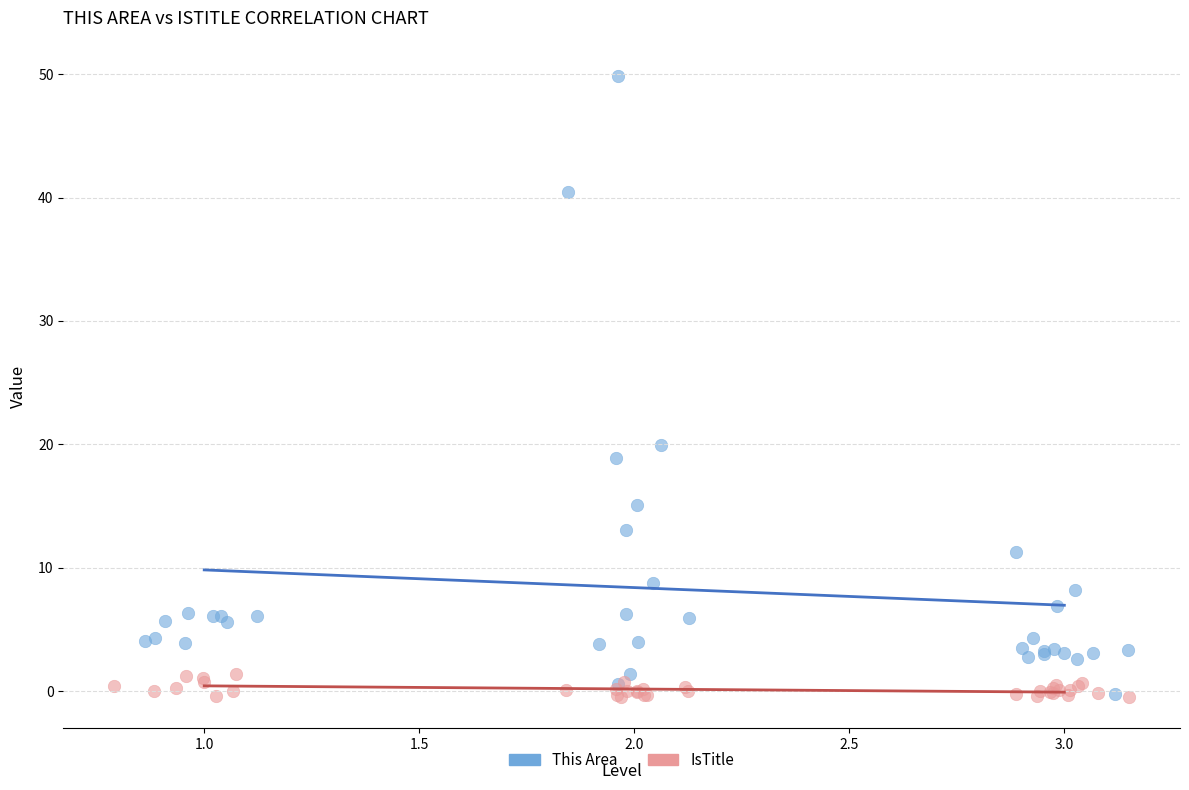

Which series reaches the maximum Y coordinate?

This Area